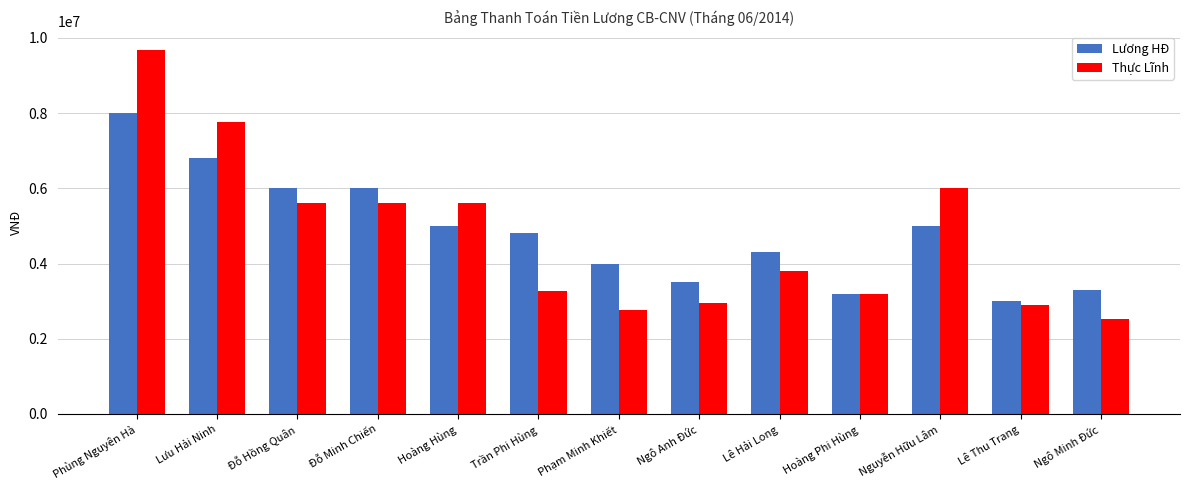

Reading left to right, transcribe all the data shown in this chart.

Lương HĐ: 8000000.0	6800000.0	6000000.0	6000000.0	5000000.0	4800000.0	4000000.0	3500000.0	4300000.0	3200000.0	5000000.0	3000000.0	3300000.0
Thực Lĩnh: 9692307.7	7776923.1	5615384.6	5615384.6	5615384.6	3269230.8	2769230.8	2961538.5	3807692.3	3200000.0	6000000.0	2884615.4	2538461.5